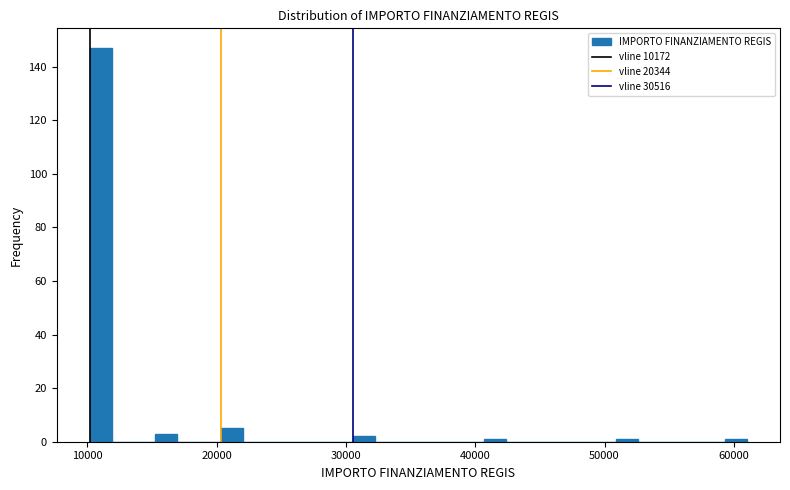

Read against the x-axis, roughly where is the centre of the tallest bar?

11000